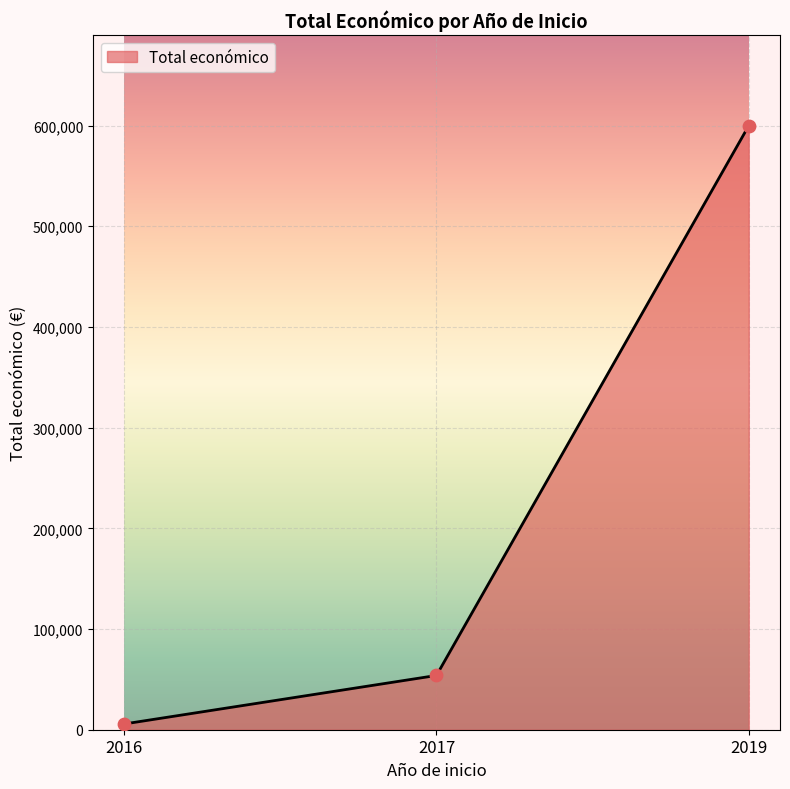

What is the change in value from 2017 to 2019?

+546066